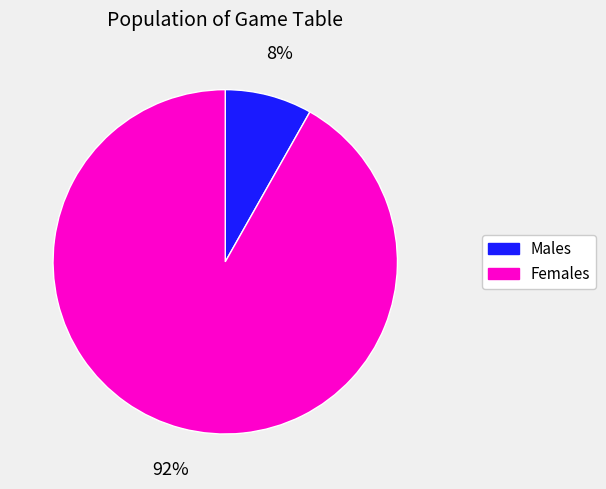

Count the number of slices in the pie.

2